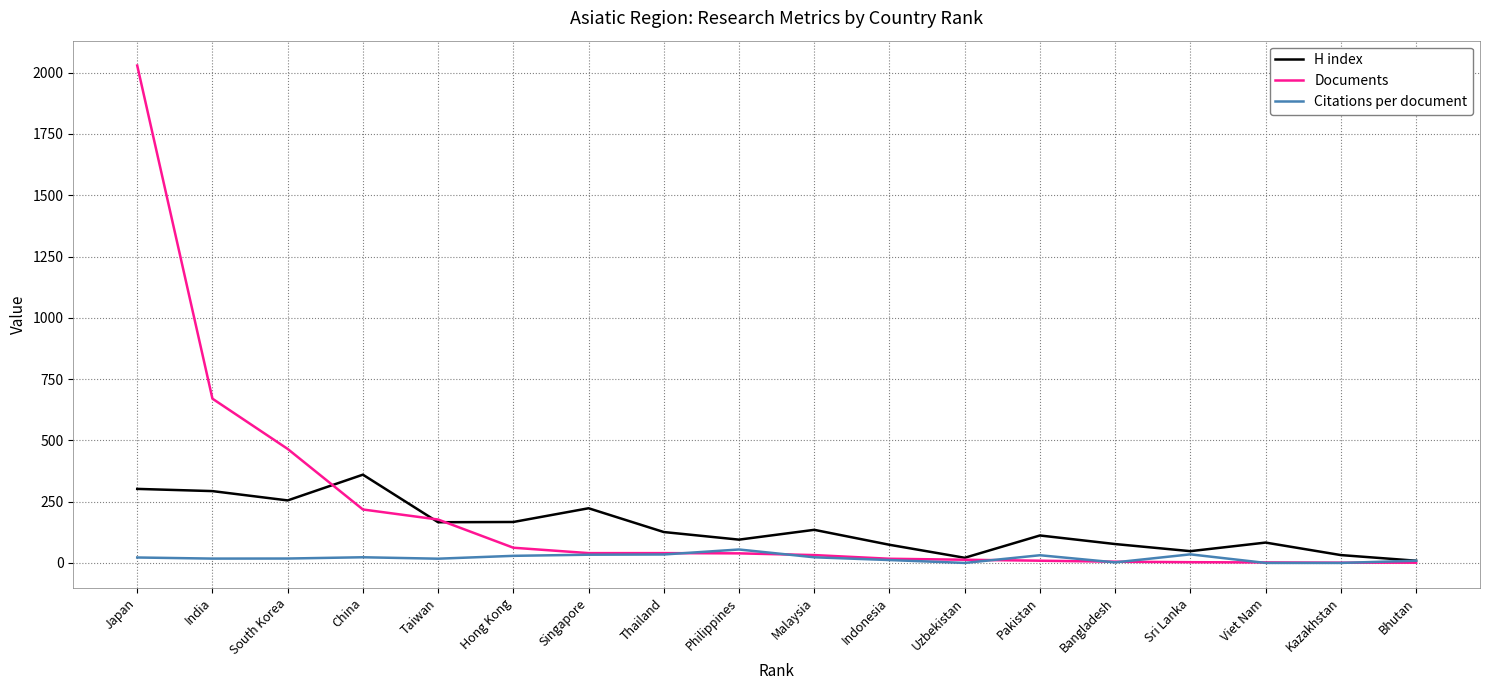

At which category is the sum across all series the highest?

Japan